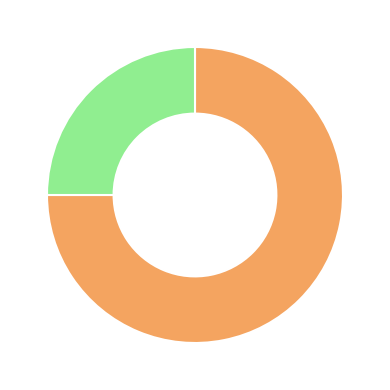

Is there a majority slice in this chart?

Yes